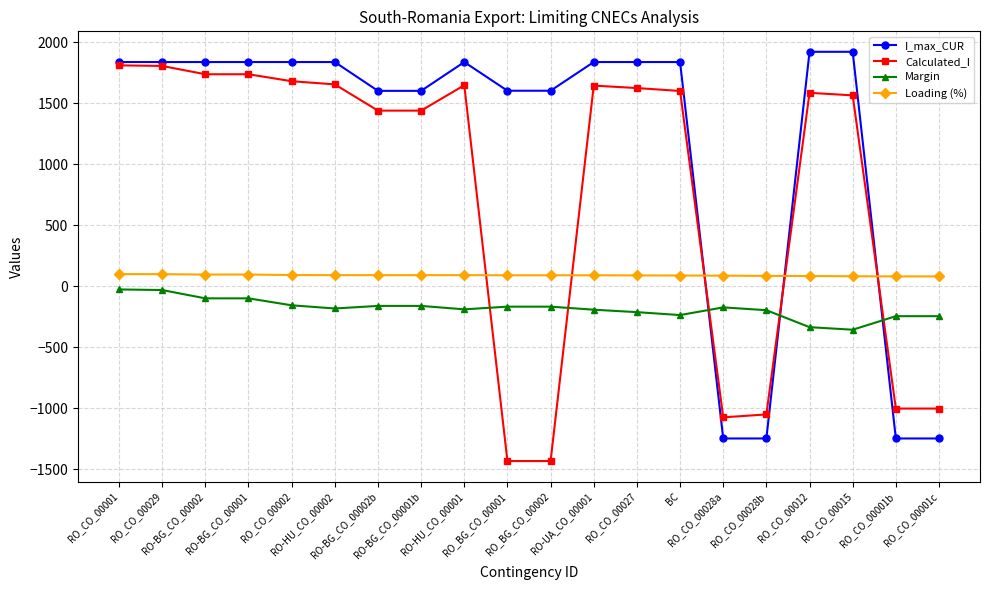

At how many categories does at least one series exceed 863?

16